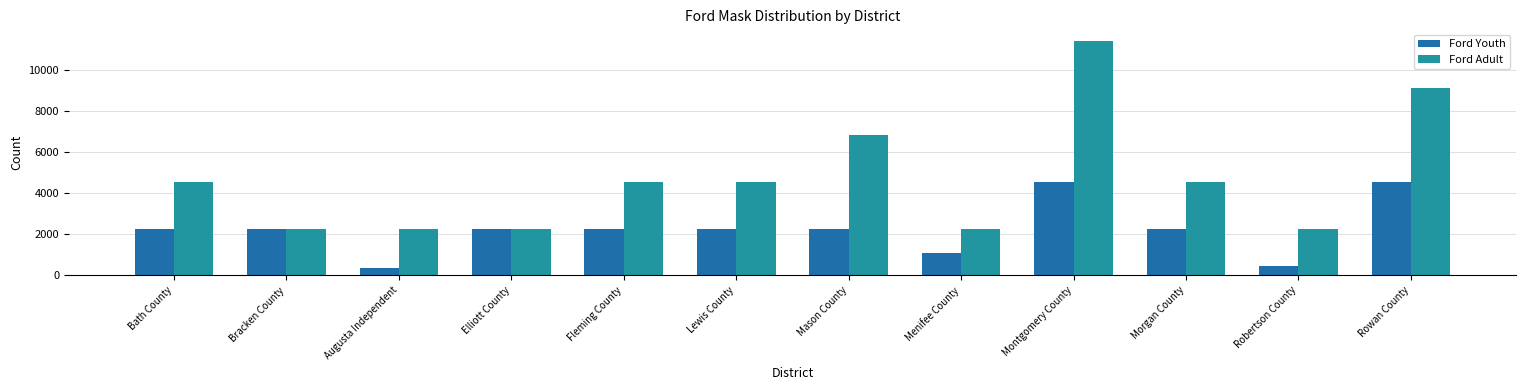

What position from the right is Rowan County?

1